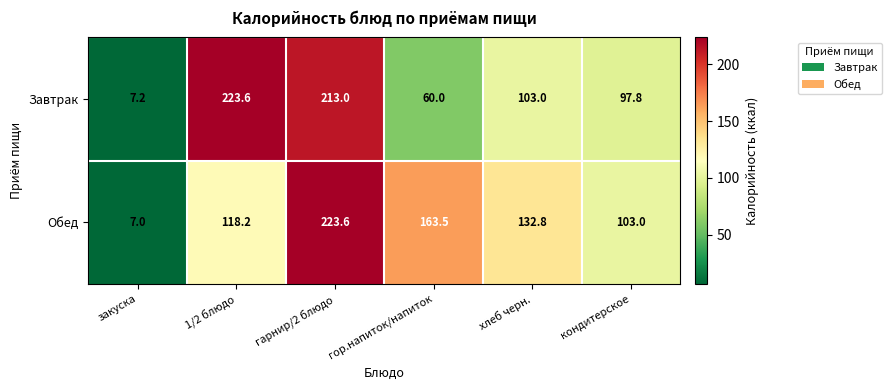

Rank the series at кондитерское from highest to lowest value.

Обед, Завтрак